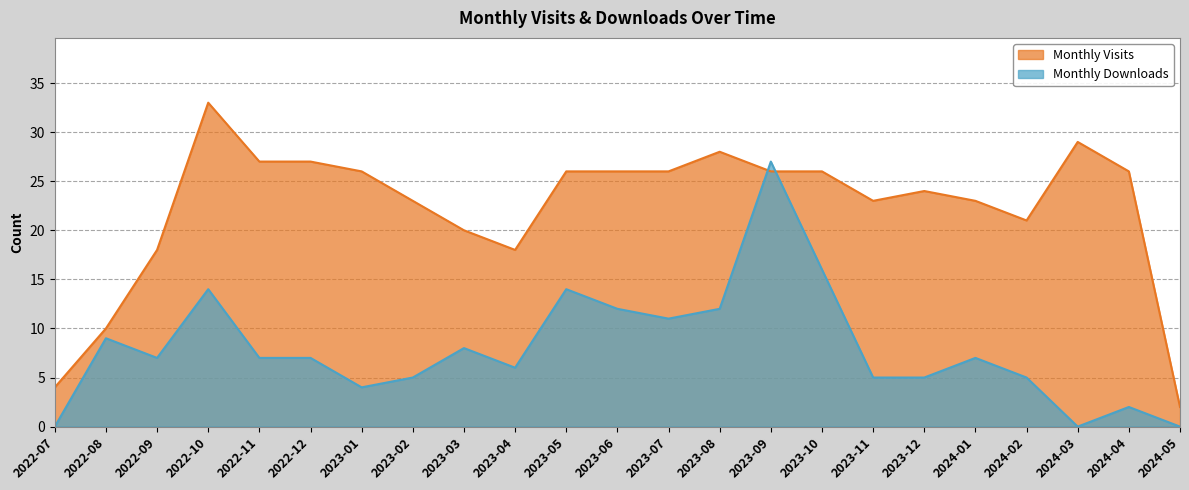

Rank the categories by Monthly Visits value from lowest to highest.

2024-05, 2022-07, 2022-08, 2022-09, 2023-04, 2023-03, 2024-02, 2023-02, 2023-11, 2024-01, 2023-12, 2023-01, 2023-05, 2023-06, 2023-07, 2023-09, 2023-10, 2024-04, 2022-11, 2022-12, 2023-08, 2024-03, 2022-10